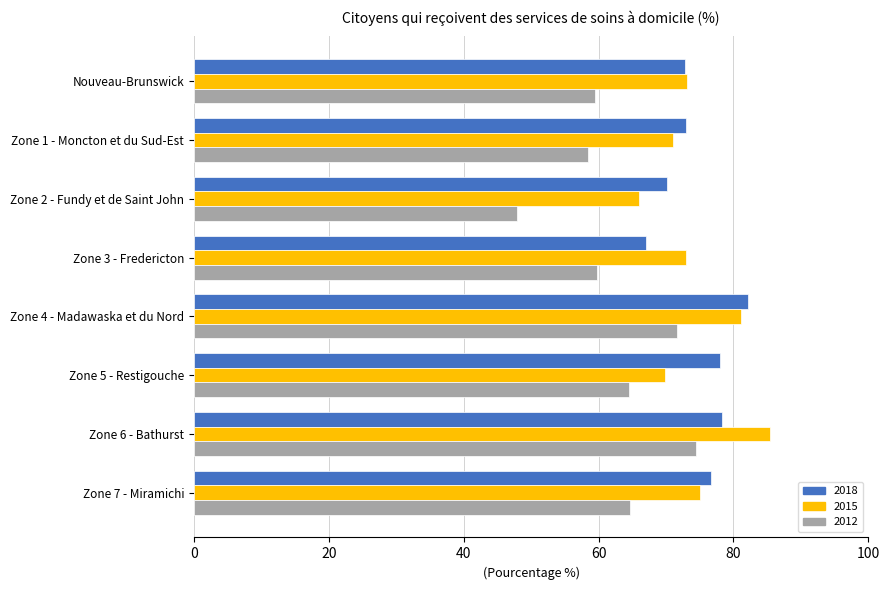

The 2015 series shows 118.8 at Zone 3 - Fredericton. True or false?

False